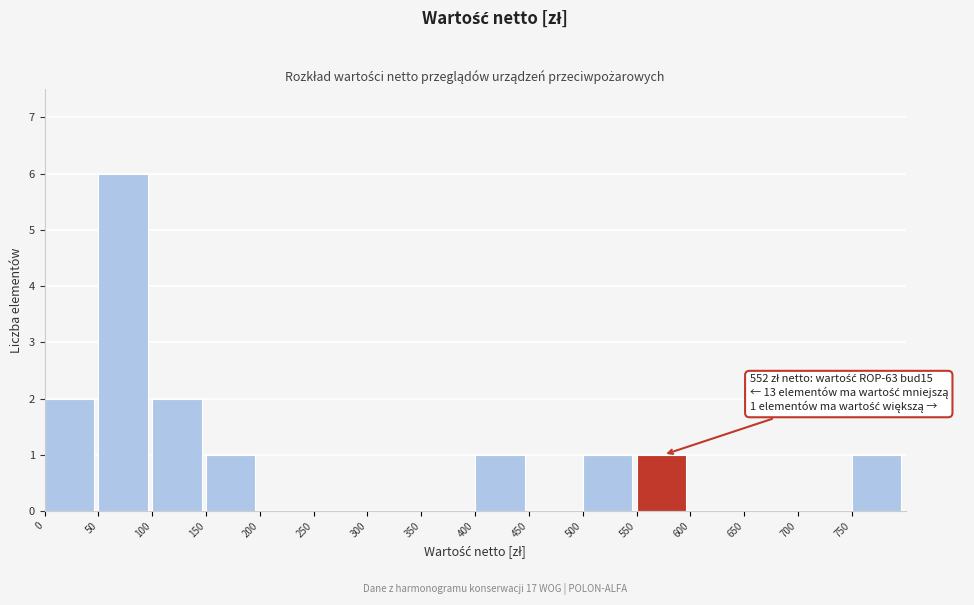

Which range on the x-axis has the tallest bar?

50 to 100